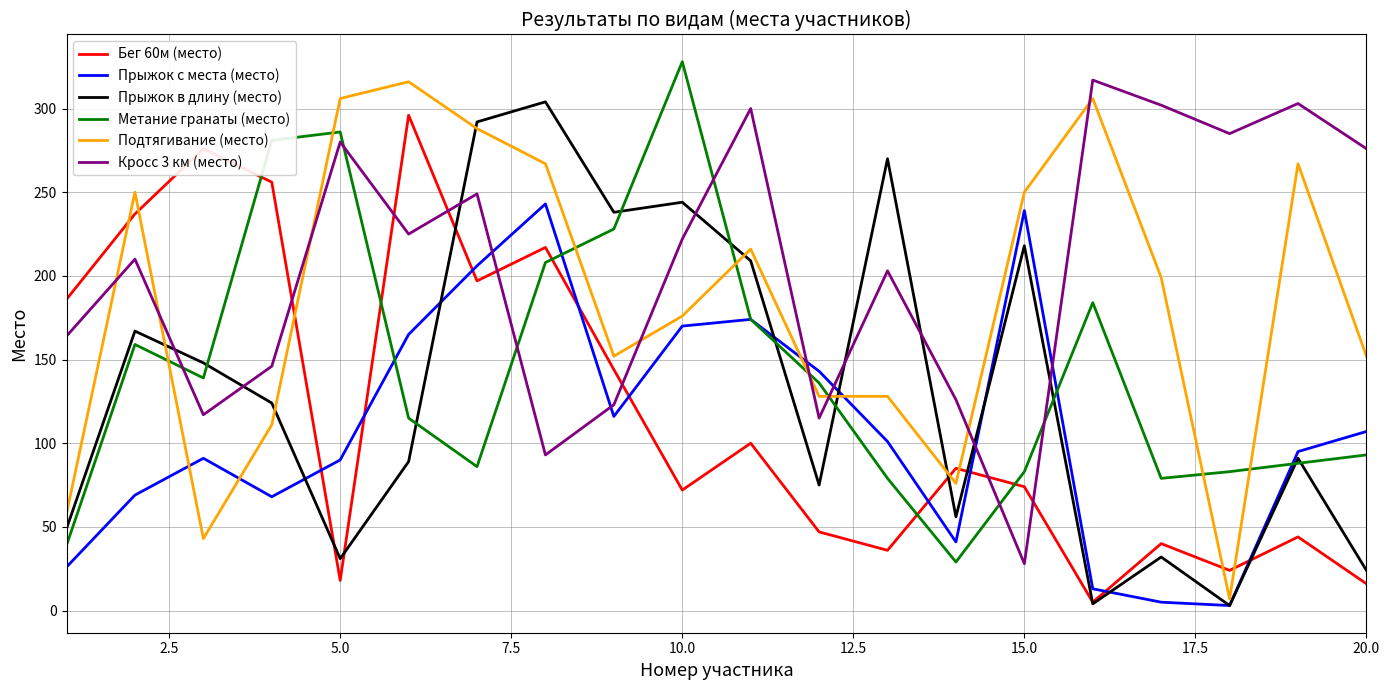

Which series has the largest total across all categories?

Кросс 3 км (место)